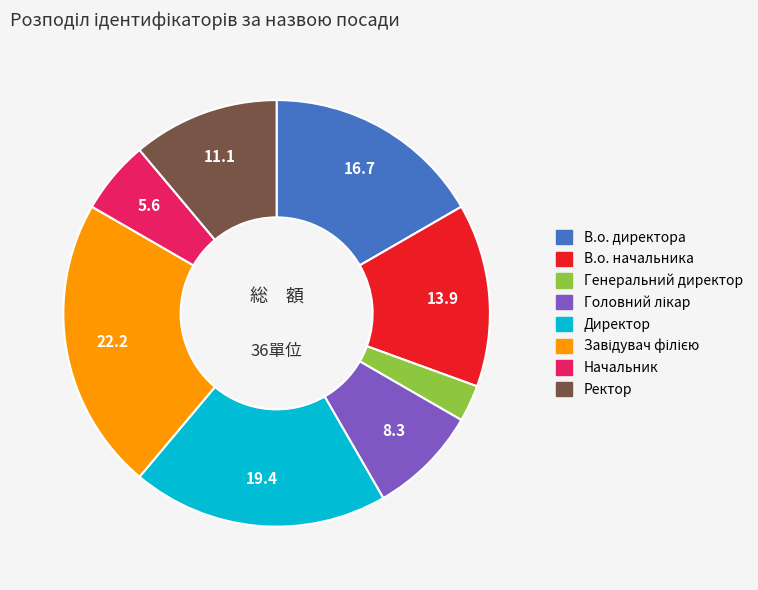

Is it true that В.о. директора is 10% of the pie?

False